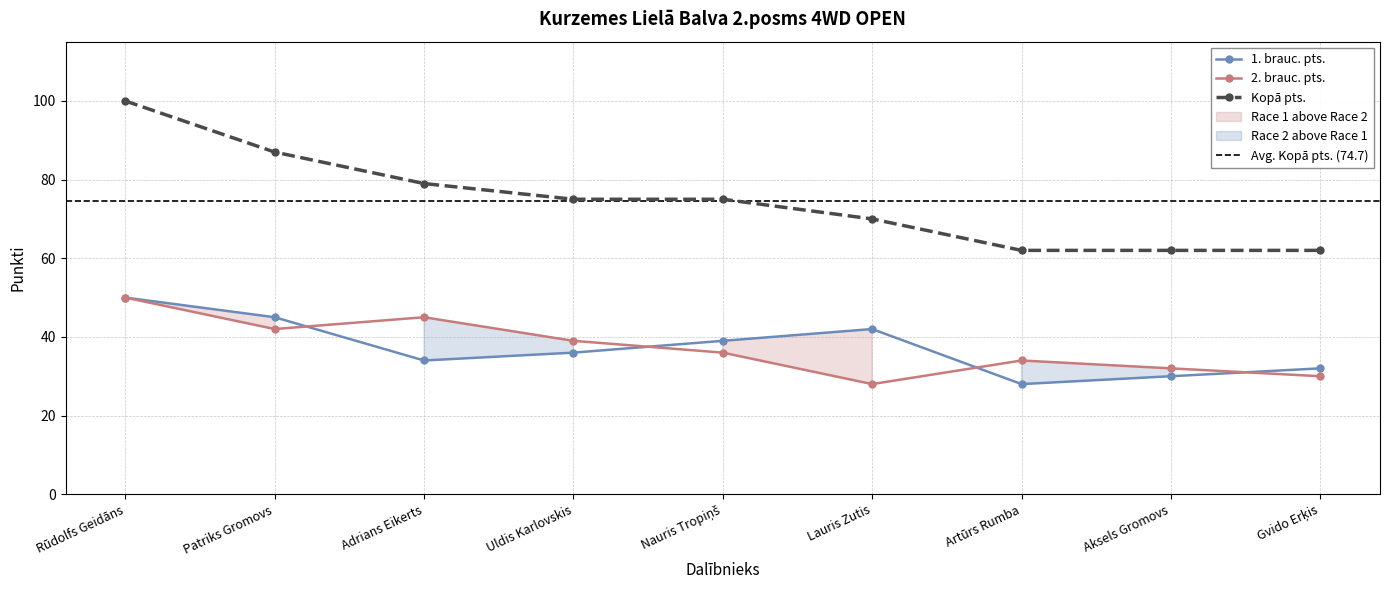

What is the difference between the 1. brauc. pts. values at Uldis Karlovskis and Artūrs Rumba?

8